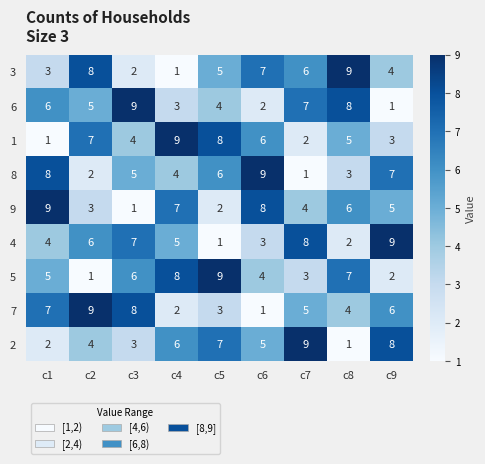

True or false: 8 has a value of 2 at c8.

False